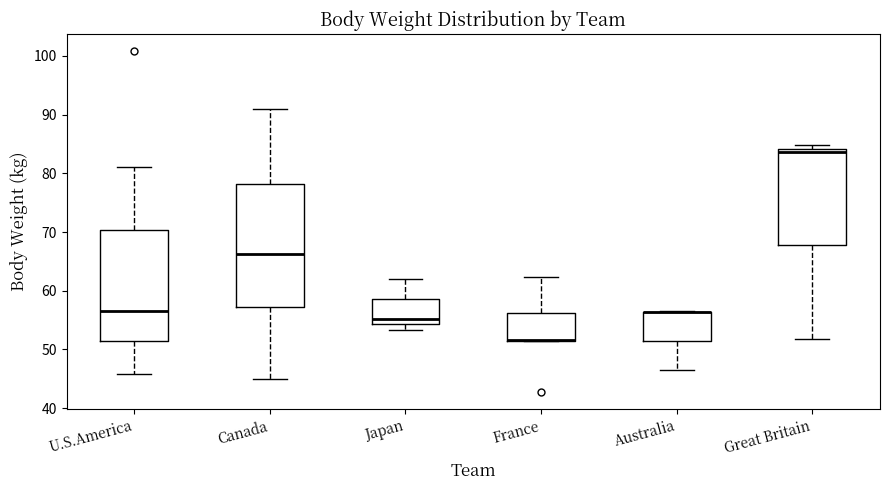

Where does the lower whisker of the box for Australia end on the y-axis? The values are not printed on the chart, so give them approximately, as read against the axis.

46